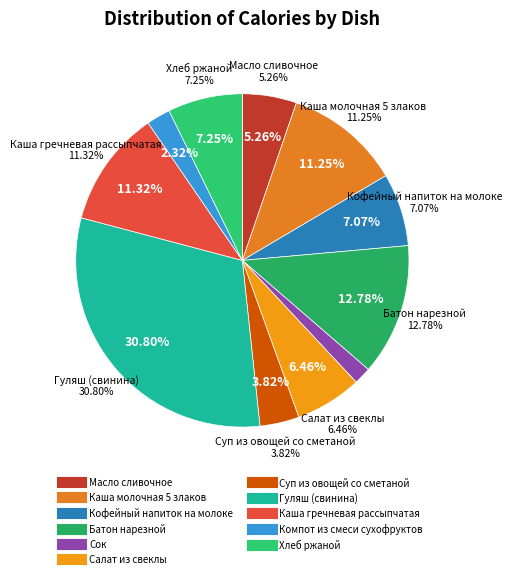

Count the number of slices in the pie.

11